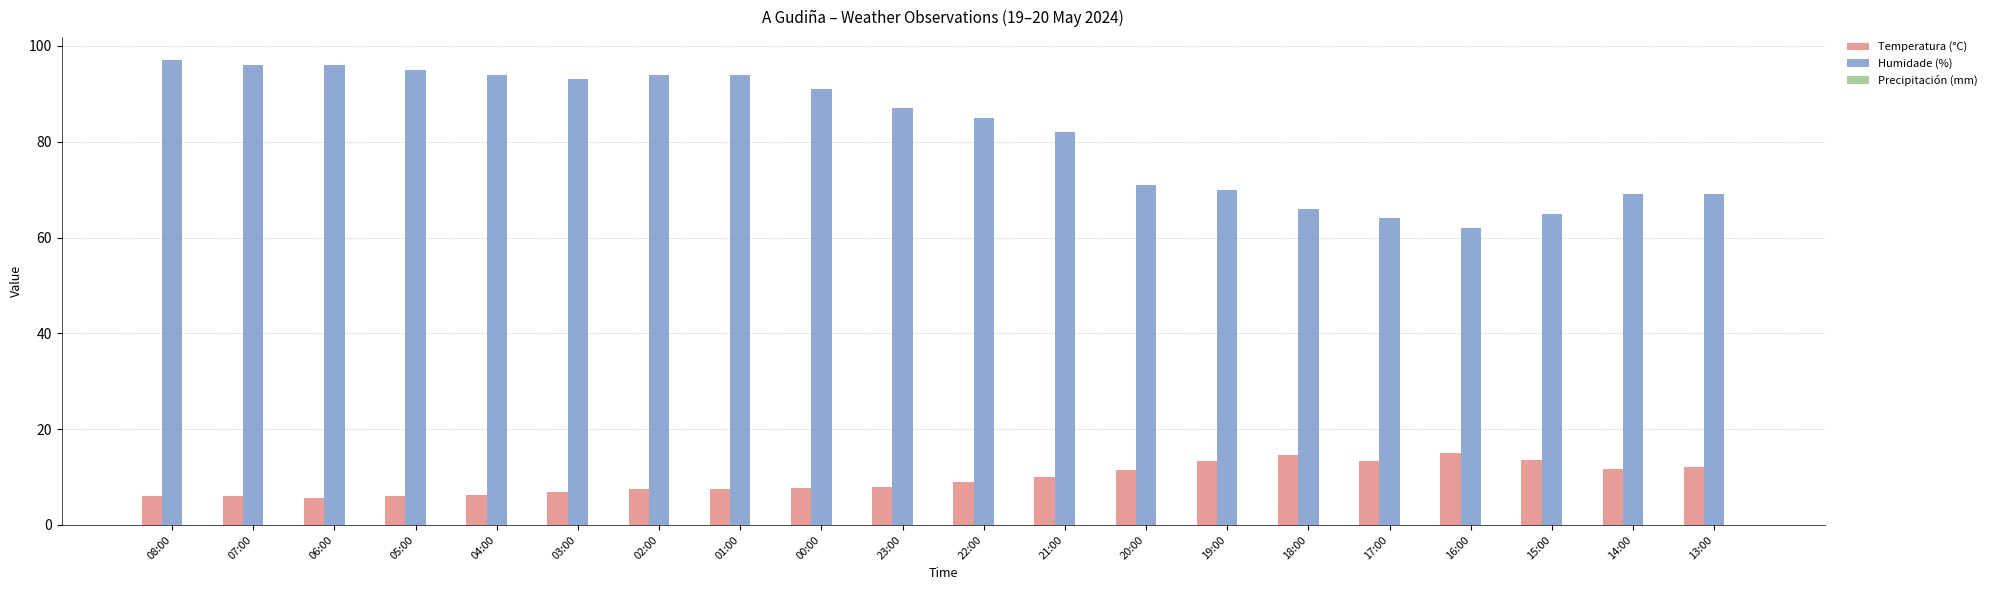

Is it true that Humidade (%) equals 62.0 at 16:00?

True